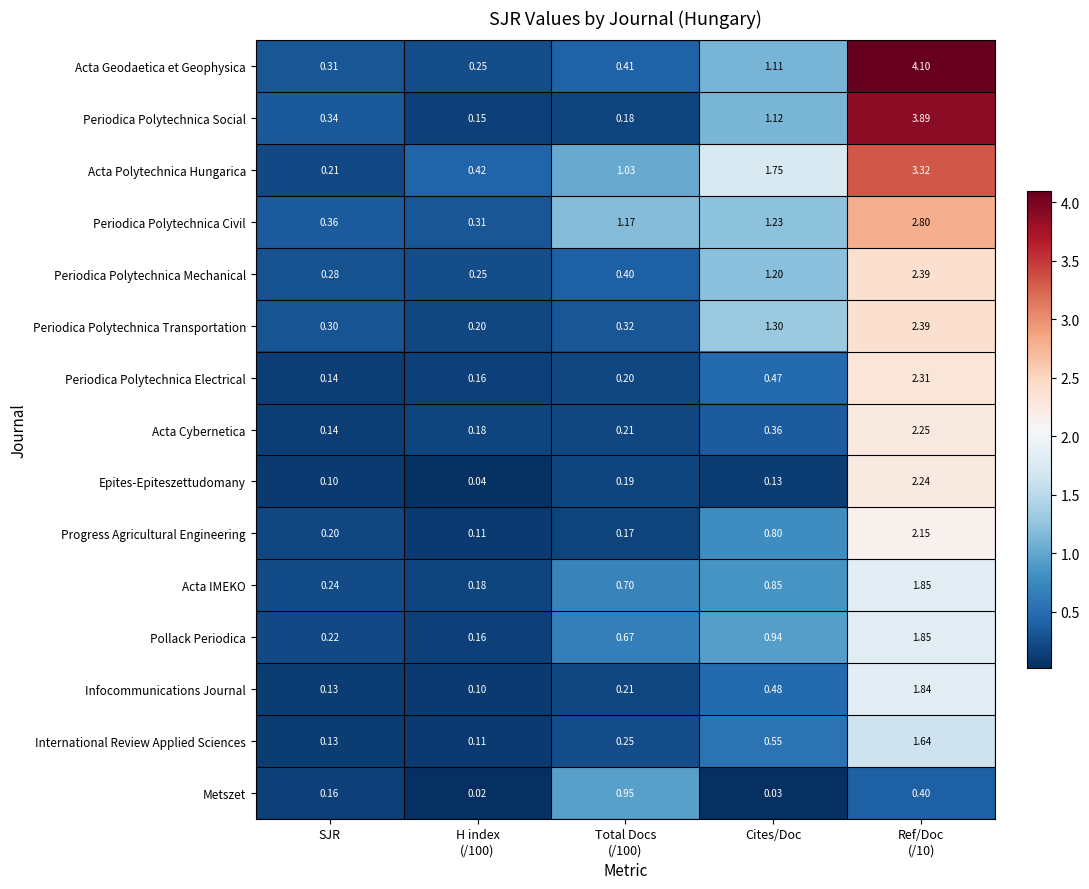

Which series has the largest range (max minus min)?

Acta Geodaetica et Geophysica